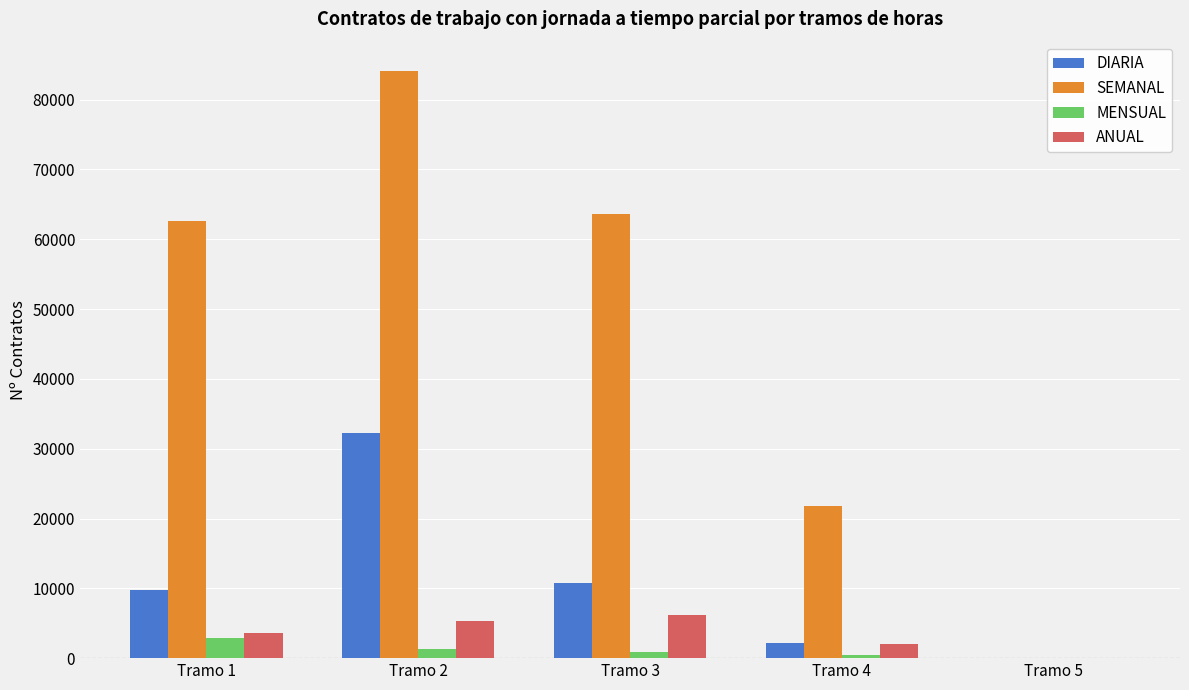

Which series changed the most between Tramo 2 and Tramo 4?

SEMANAL